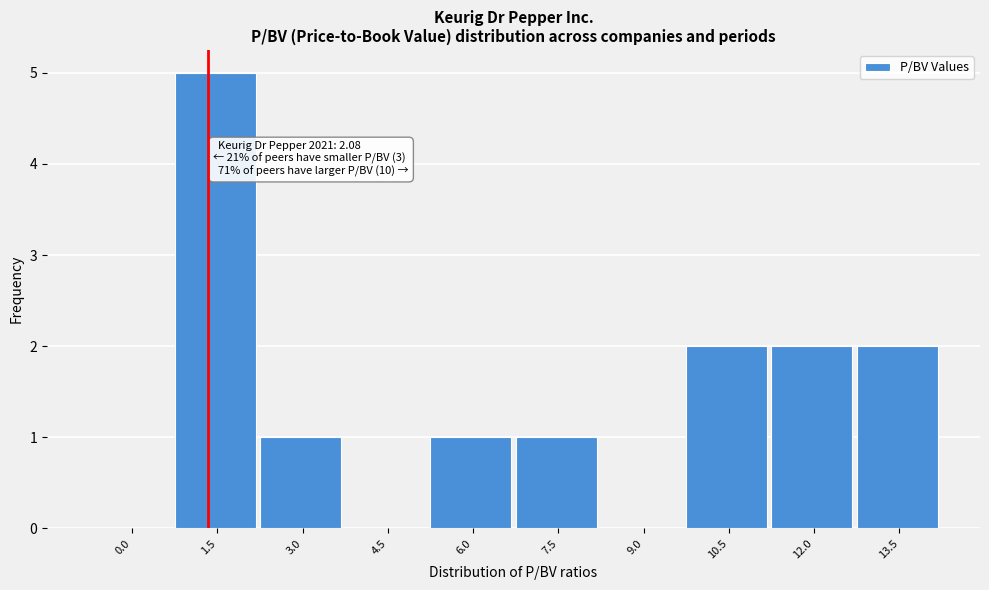

Reading left to right, extract all data points from this chart.

0.0=0	1.5=5	3.0=1	4.5=0	6.0=1	7.5=1	9.0=0	10.5=2	12.0=2	13.5=2